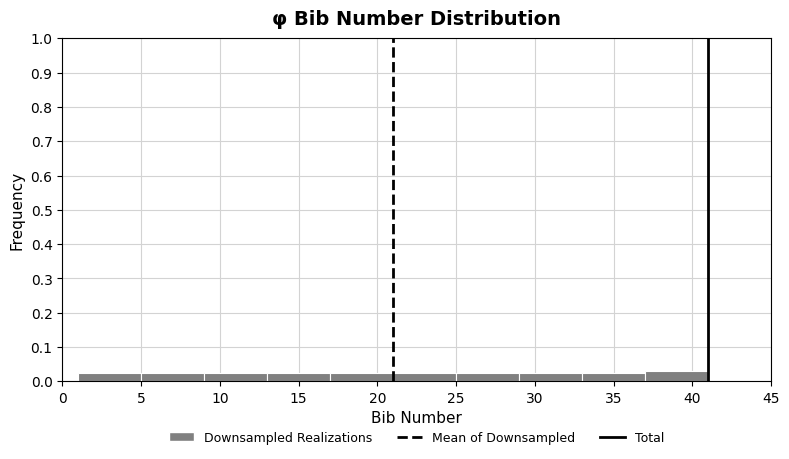

Reading left to right, list every bar in this chart as the range it spans on the x-axis followed by its height. The values are not printed on the chart, so give them approximately, as read against the axis.

1 to 5: 0.02
5 to 9: 0.02
9 to 13: 0.02
13 to 17: 0.02
17 to 21: 0.02
21 to 25: 0.02
25 to 29: 0.02
29 to 33: 0.02
33 to 37: 0.02
37 to 41: 0.03